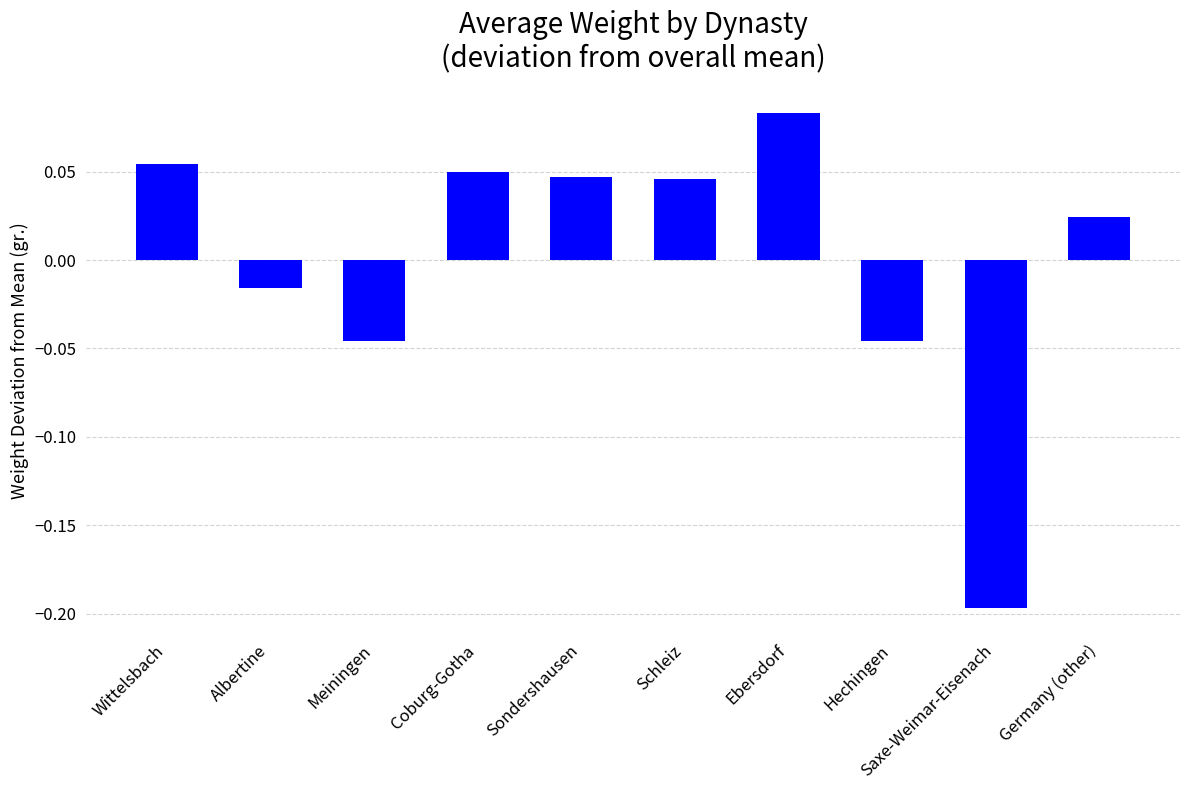

At which label does the data first exceed 0?

Wittelsbach